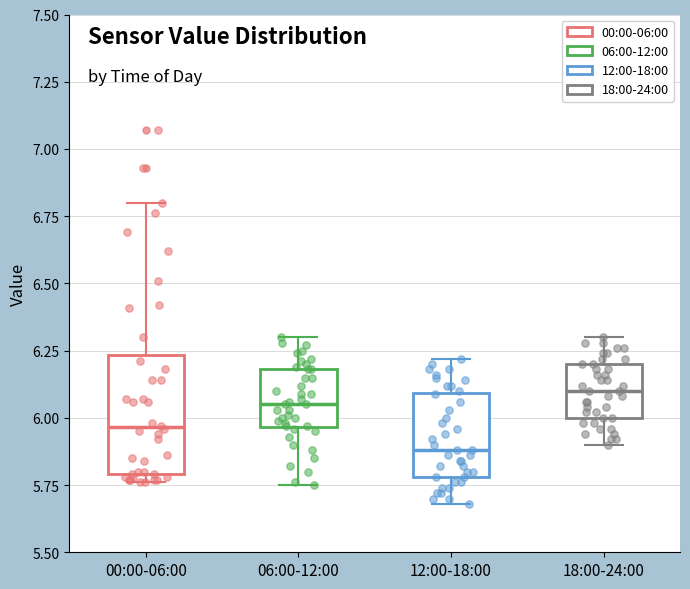

Reading left to right, transcribe this box plot: for each box, give where its median line is, the range the box spans, and where its two whiskers end, as read against the y-axis. The values are not printed on the chart, so give them approximately, as read against the axis.

00:00-06:00: median 5.95, box 5.80 to 6.25, whiskers 5.75 to 6.80
06:00-12:00: median 6.05, box 5.95 to 6.20, whiskers 5.75 to 6.30
12:00-18:00: median 5.90, box 5.80 to 6.10, whiskers 5.70 to 6.20
18:00-24:00: median 6.10, box 6.00 to 6.20, whiskers 5.90 to 6.30